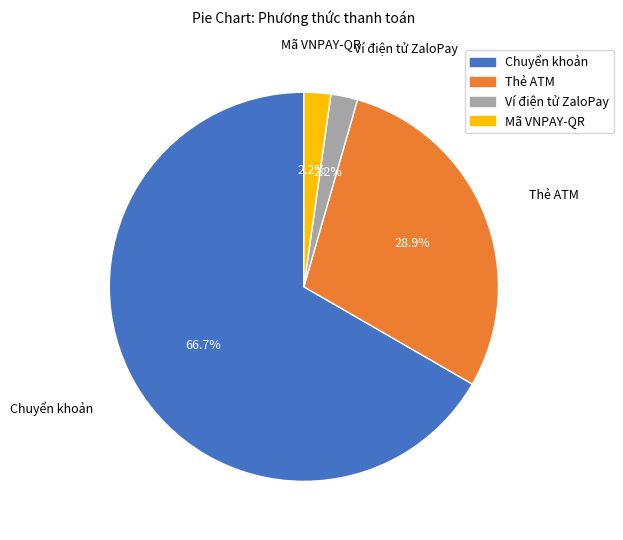

Do Ví điện tử ZaloPay and Chuyển khoản together represent more than half of the pie?

Yes